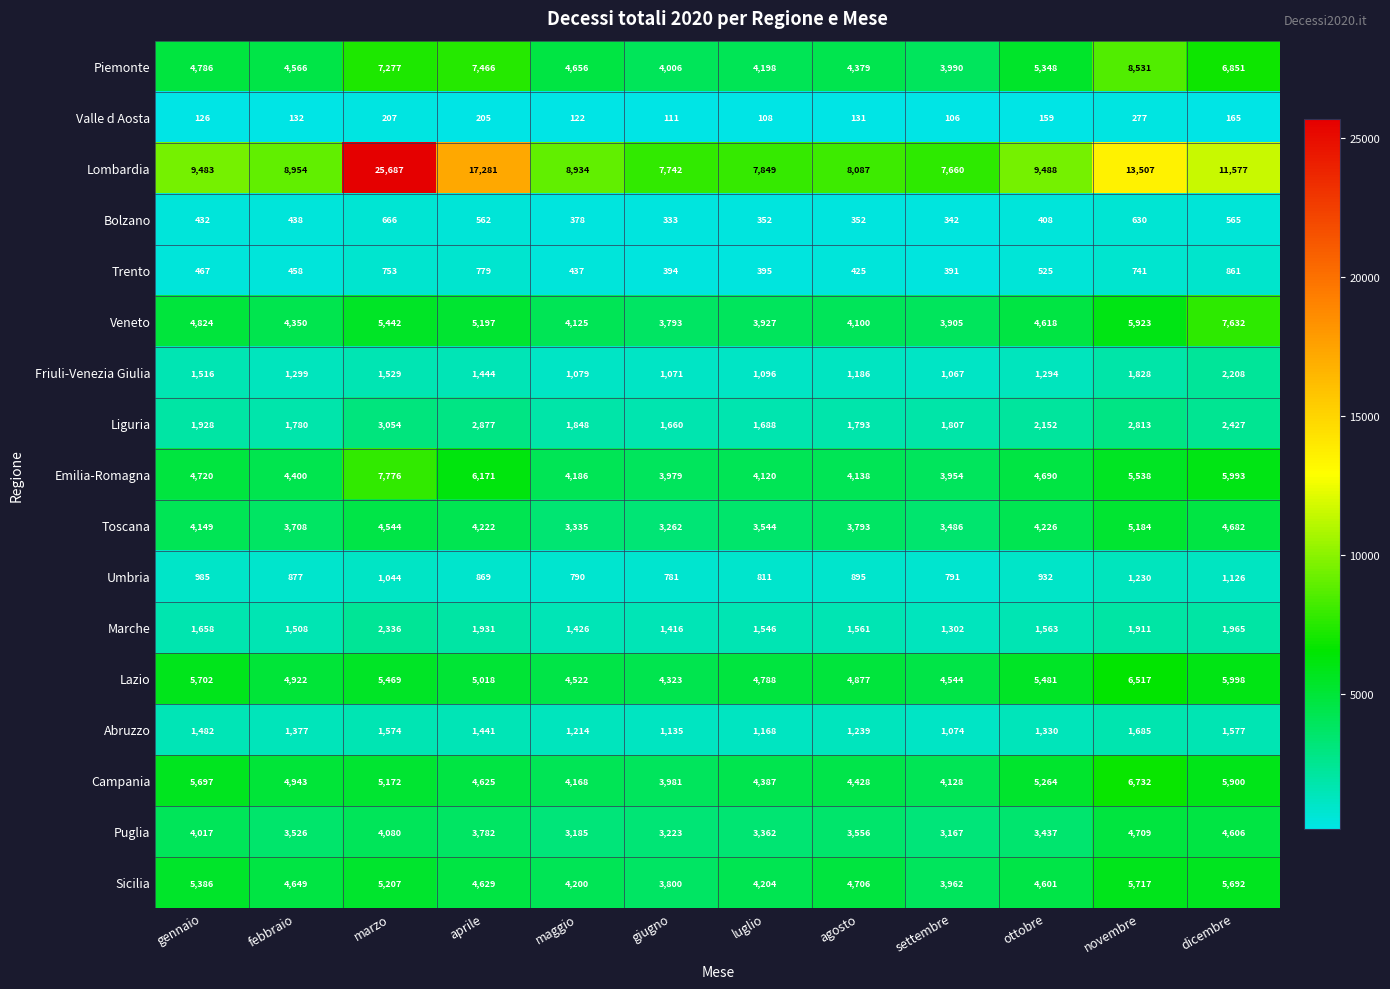

Which series has the widest spread of values?

Lombardia